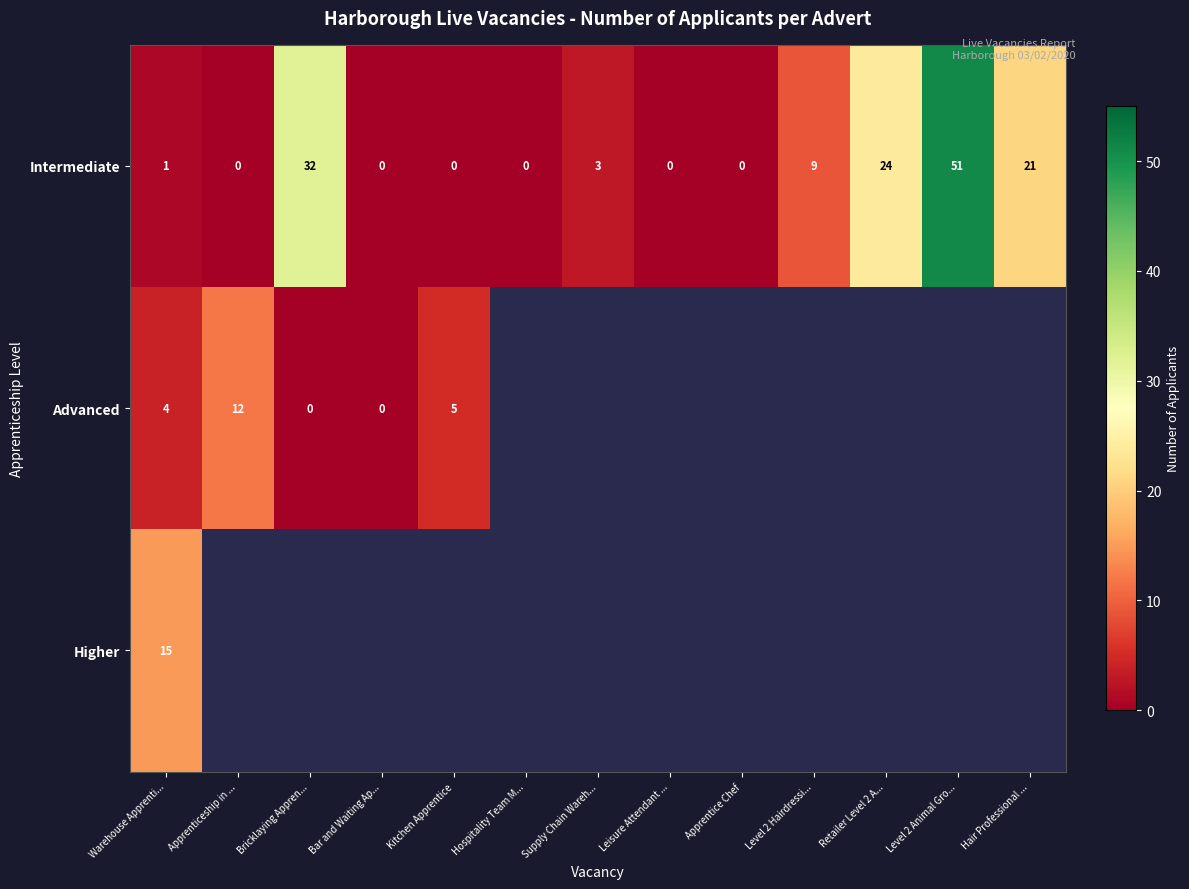

At which category is the sum across all series the highest?

Warehouse Apprenti...